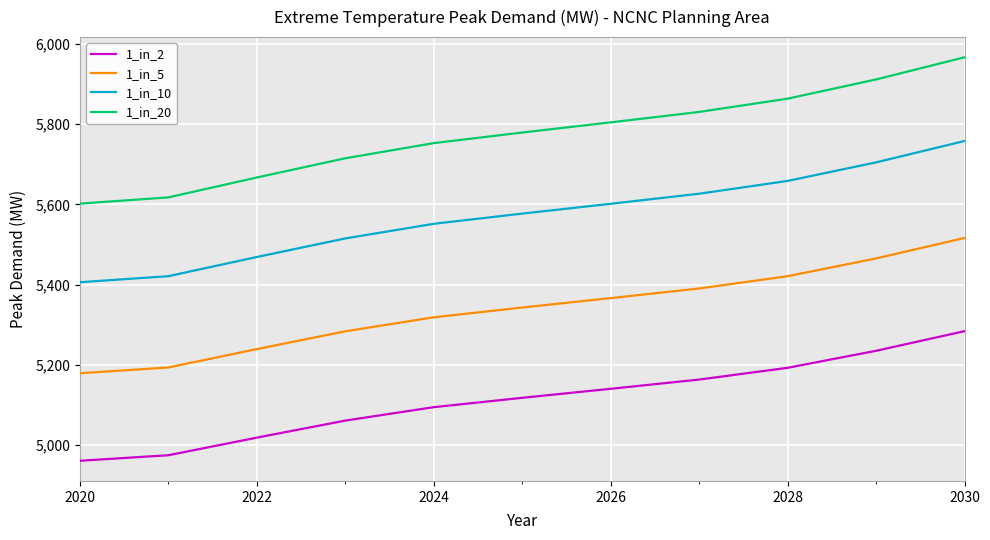

What is the difference between the maximum and minimum values in the 1_in_2 series?

323.1